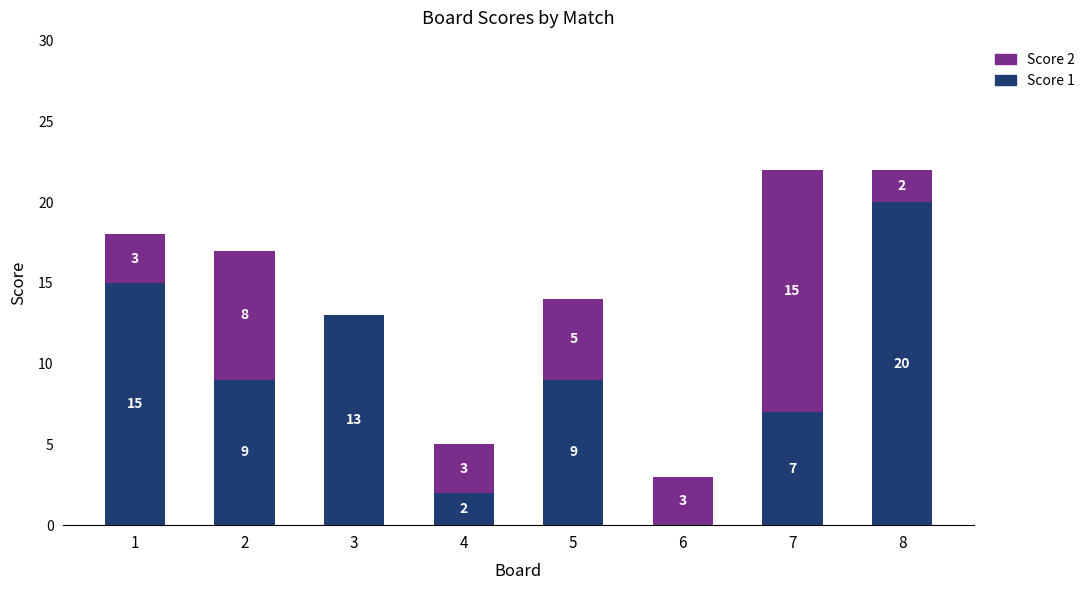

Reading right to left, list the values for the Score 1 series.

8=20	7=7	6=0	5=9	4=2	3=13	2=9	1=15